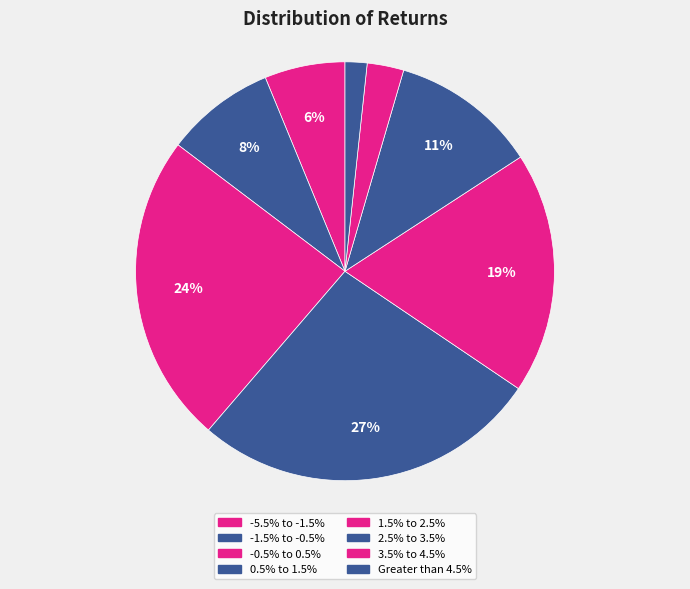

Does -5.5% to -1.5% represent more than half of the total?

No